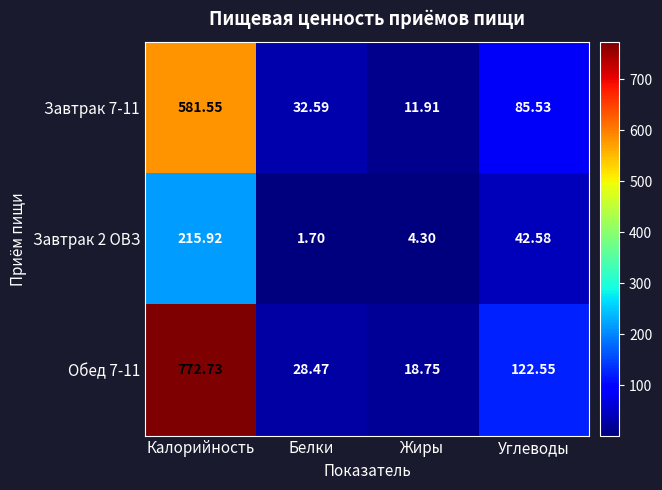

At which label does Завтрак 7-11 first exceed 85?

Калорийность